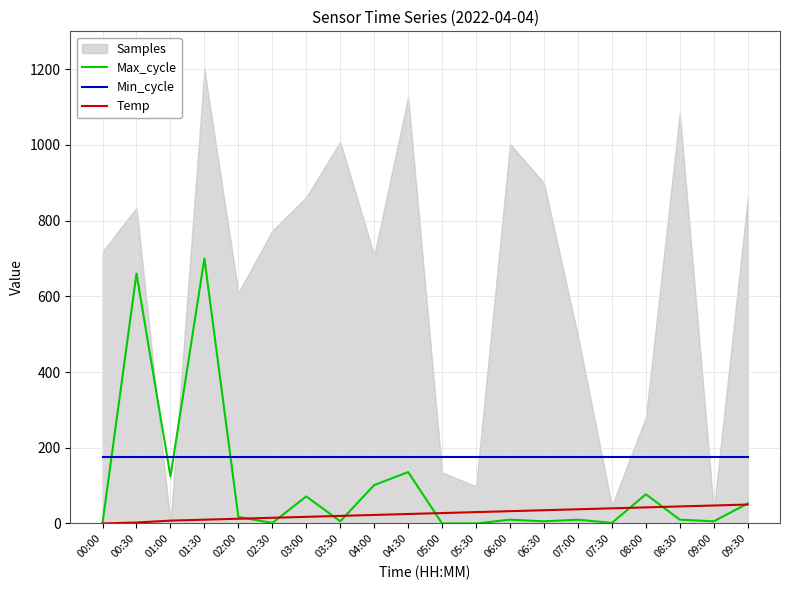

True or false: Temp has more than 1 points higher than both neighbors.

False